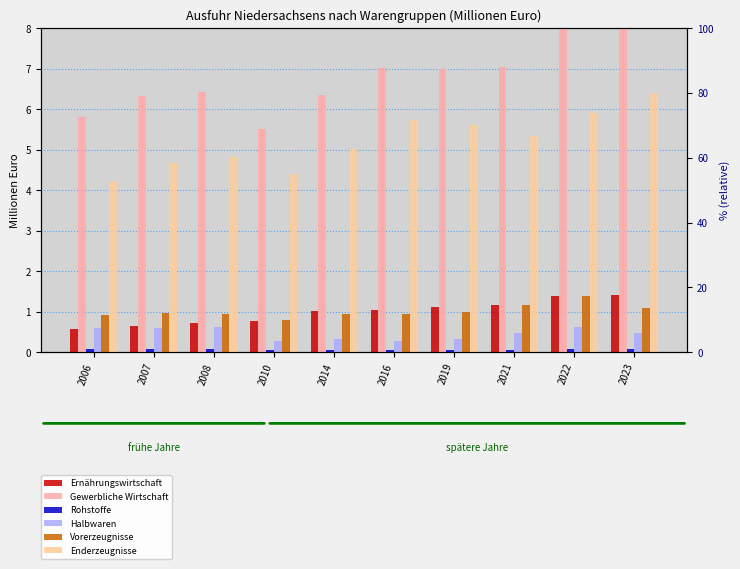

At which label is Halbwaren closest to 0?

2016